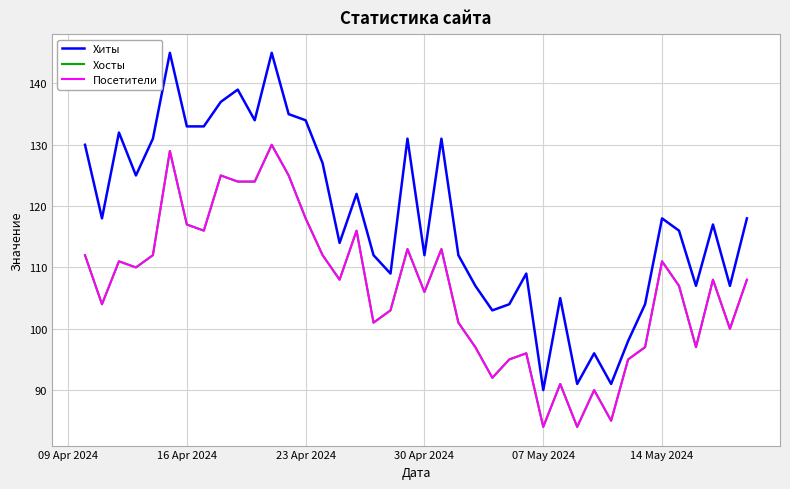

Is this an area chart (filled region under the line)?

No